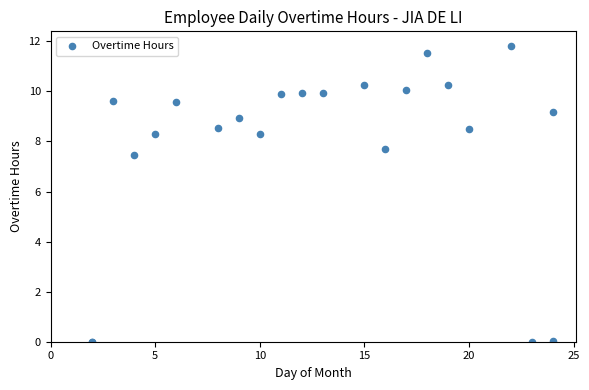

What Y value in the scatter plot is closest to 5?

7.5